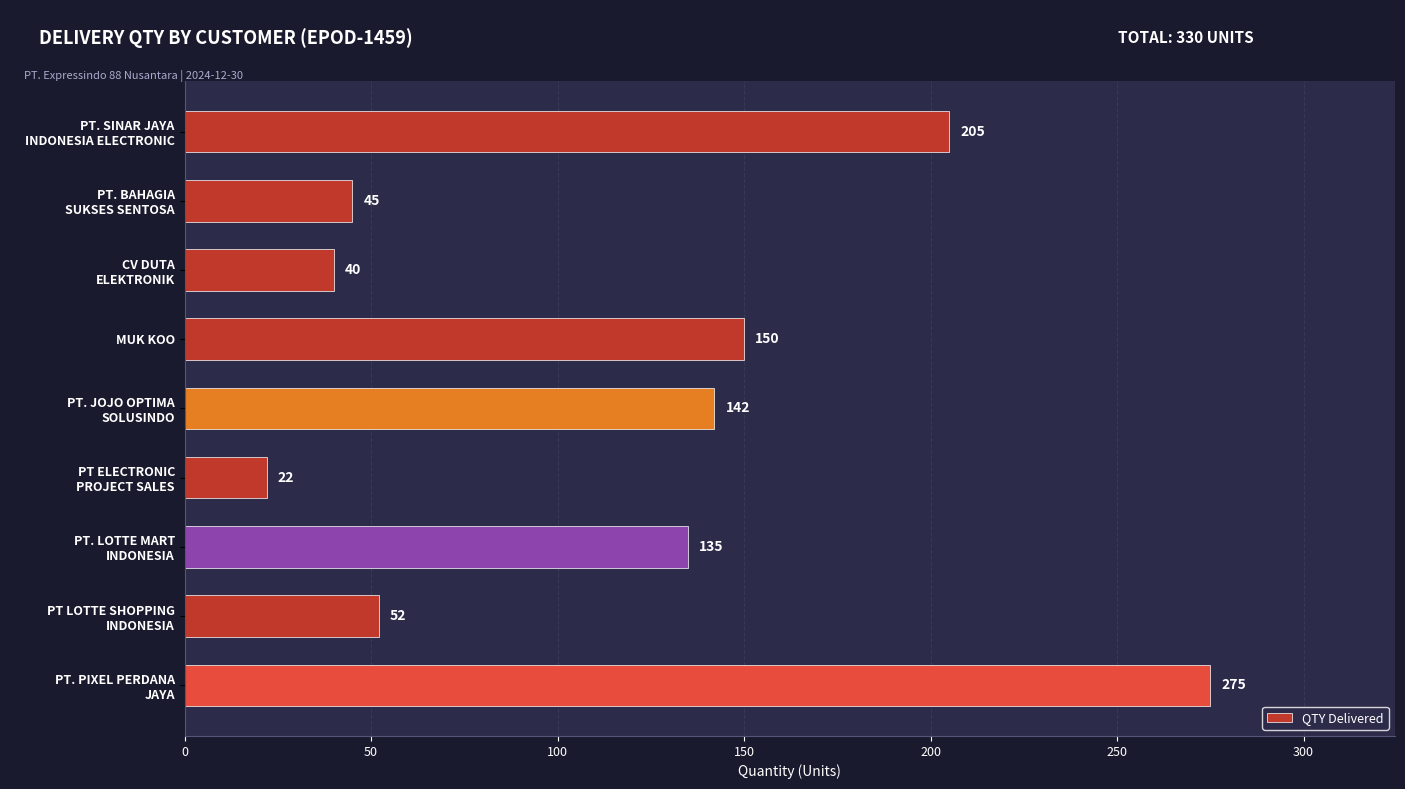

What is the value of the 7th bar from the top?

135